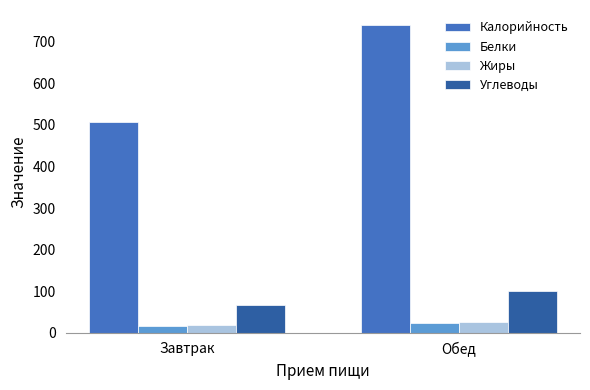

What is the difference between the maximum and minimum values in the Белки series?

7.8